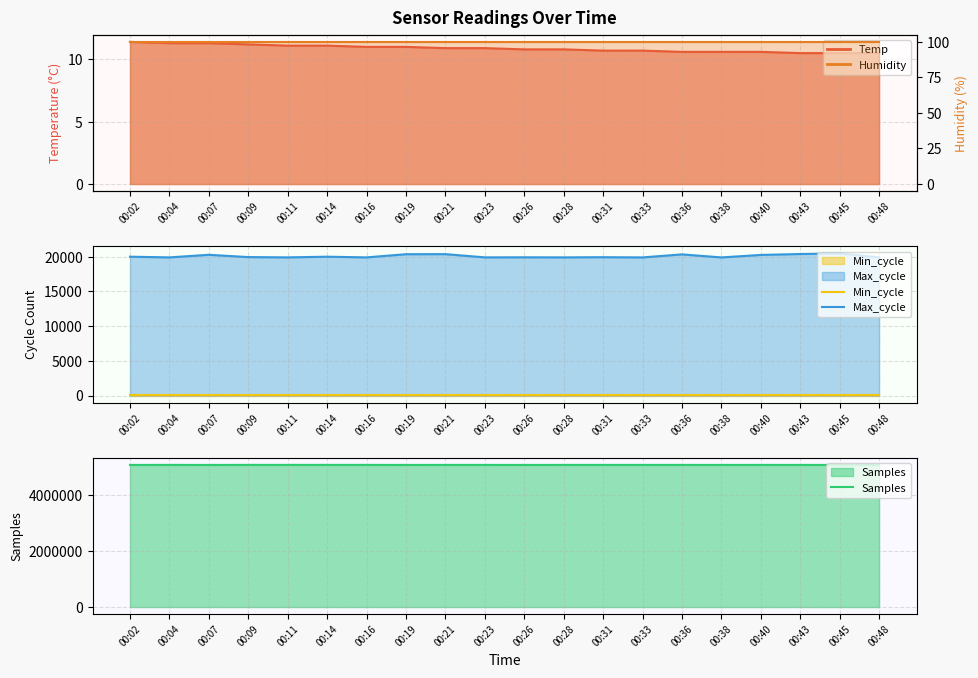

Where is the first local minimum for Samples?

00:07